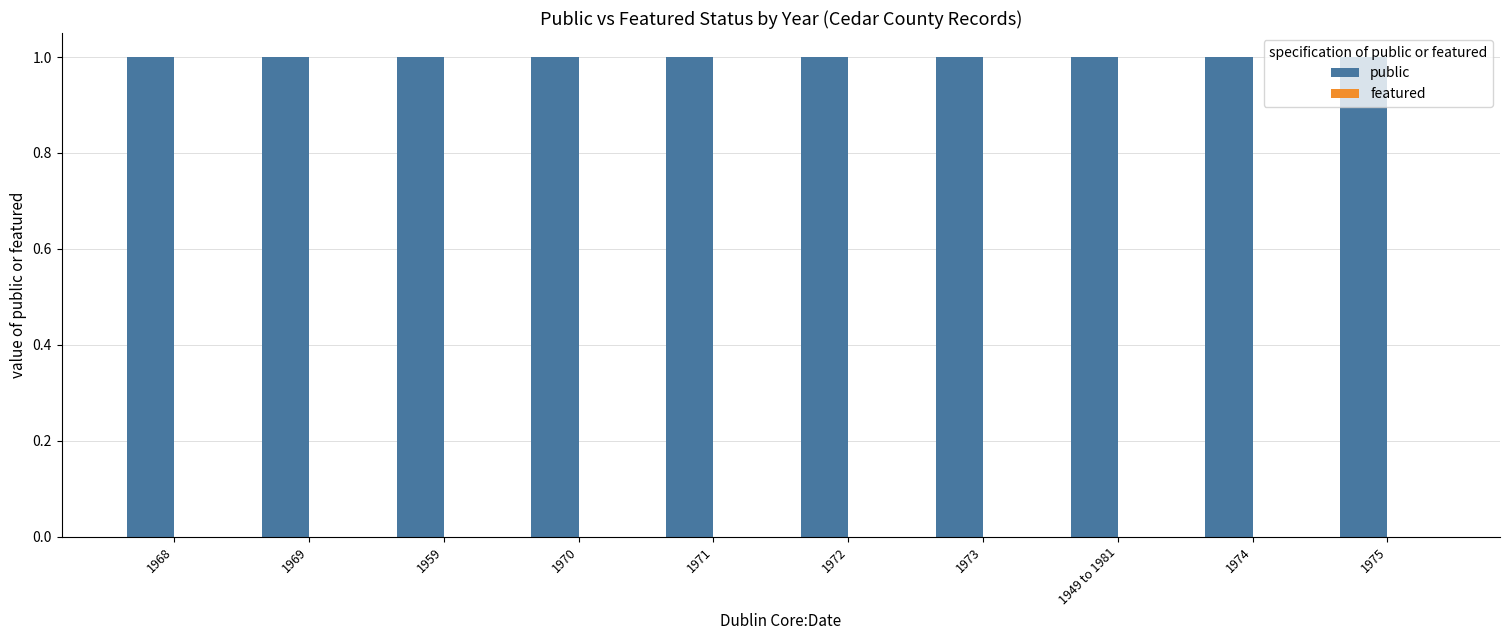

Which series changed the most between 1968 and 1973?

public